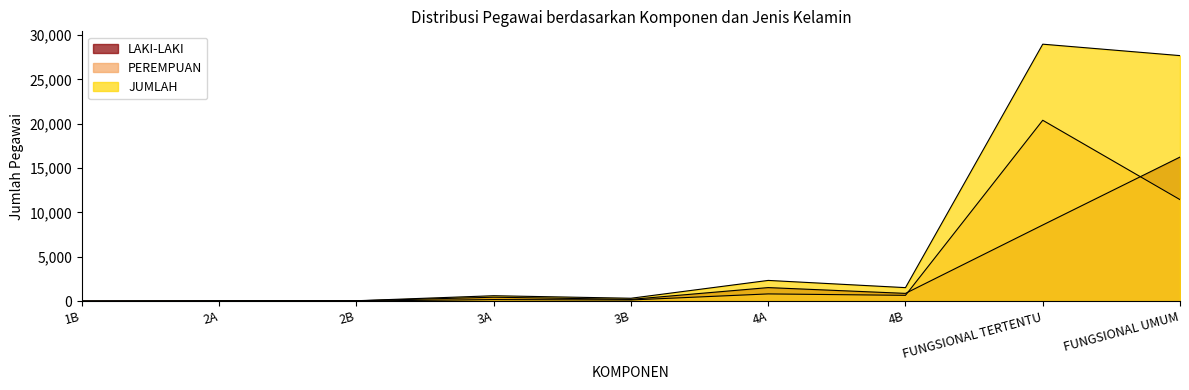

Rank the series by their maximum value, from lowest to highest.

LAKI-LAKI, PEREMPUAN, JUMLAH